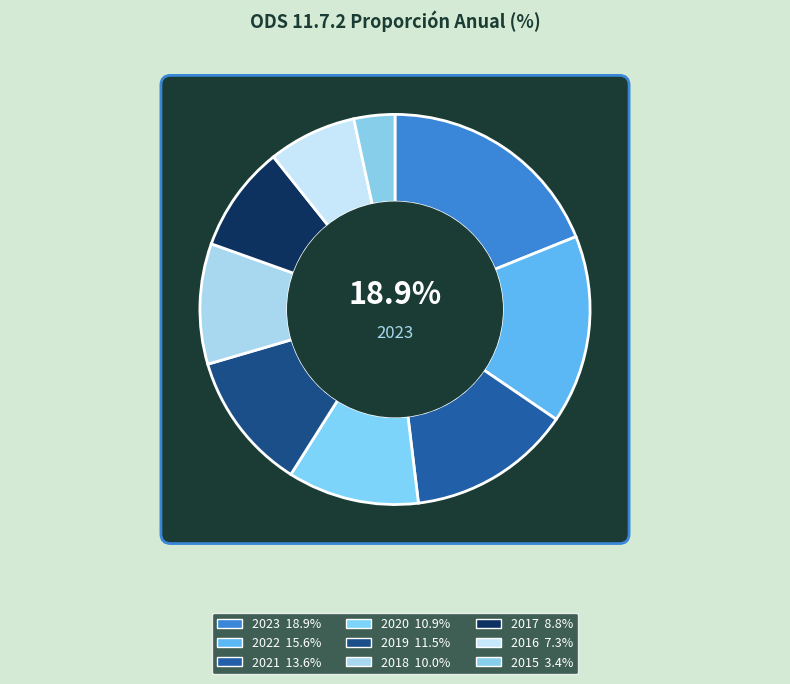

What is the largest slice in the pie chart?

2023